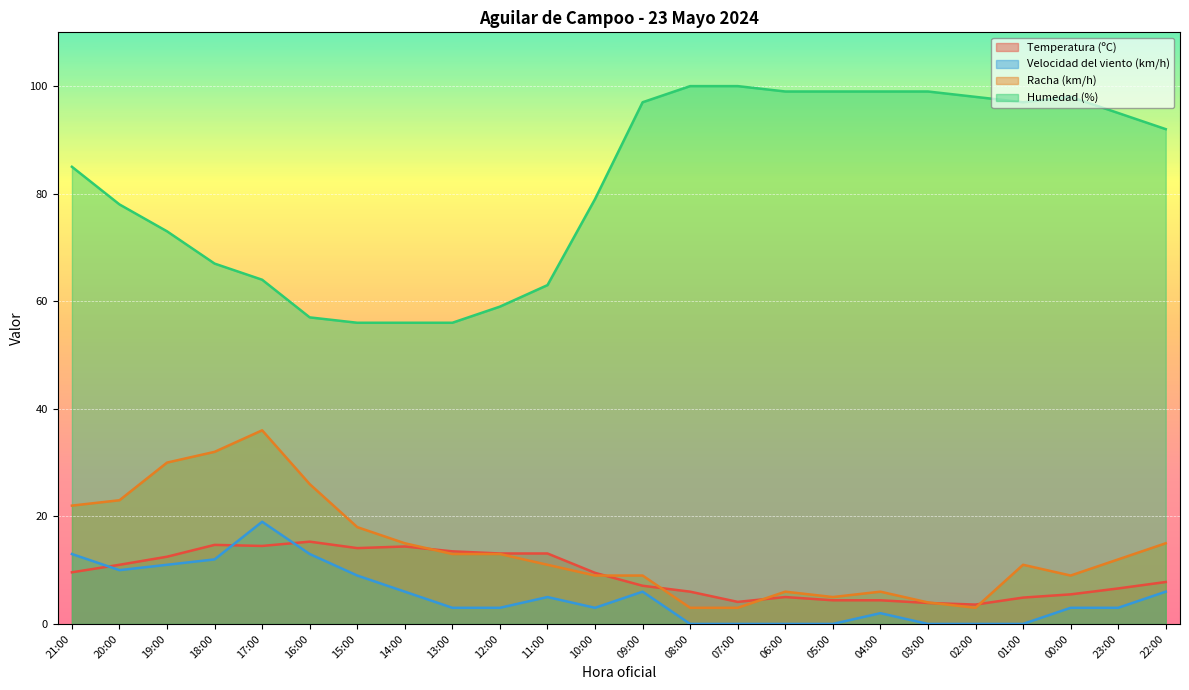

What is the difference between the maximum and second lowest values in the Humedad (%) series?

44.0